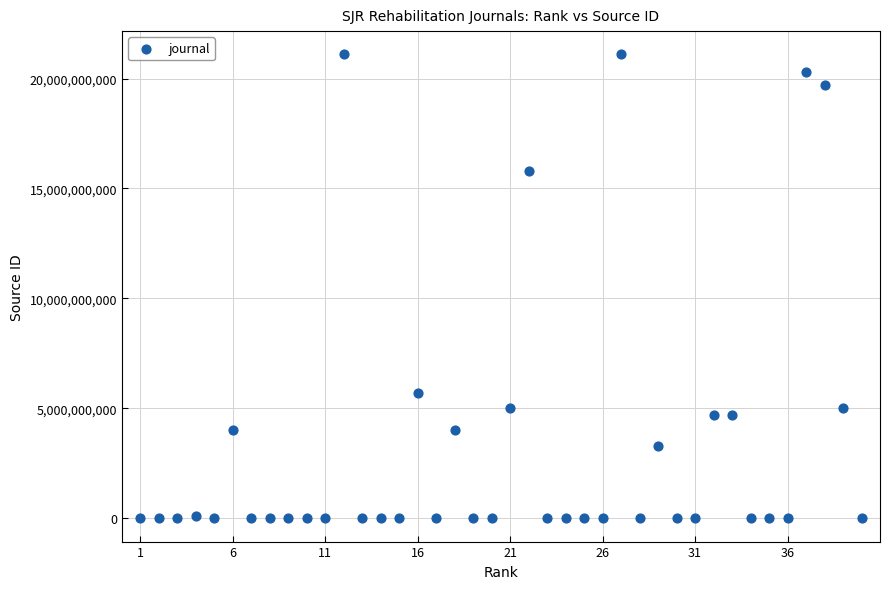

What is the range of X values (max minus min)?

39